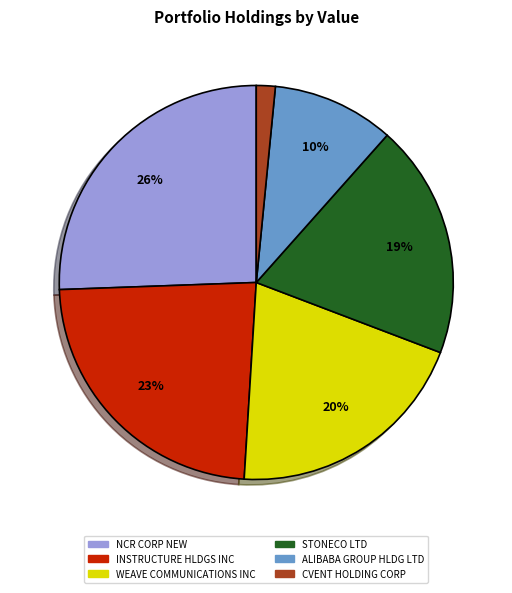

True or false: NCR CORP NEW accounts for 26% of the total.

True